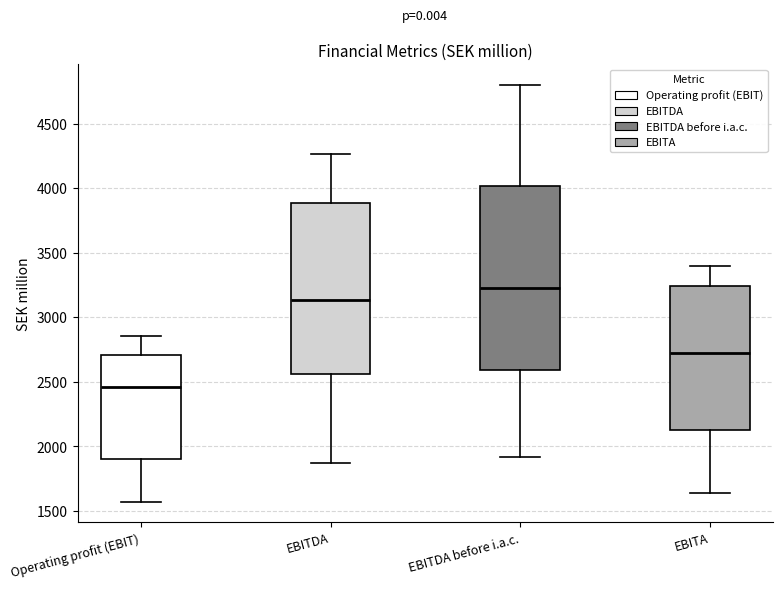

Reading left to right, read every box against the y-axis: the position of its median line, the range the box covers, and the ends of its whiskers. The values are not printed on the chart, so give them approximately, as read against the axis.

Operating profit (EBIT): median 2450, box 1900 to 2700, whiskers 1550 to 2850
EBITDA: median 3150, box 2550 to 3900, whiskers 1850 to 4250
EBITDA before i.a.c.: median 3250, box 2600 to 4000, whiskers 1900 to 4800
EBITA: median 2700, box 2150 to 3250, whiskers 1650 to 3400